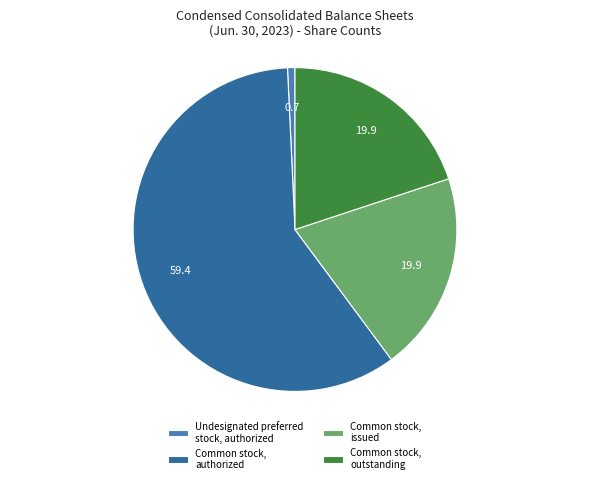

Is it true that Common stock, outstanding is 20% of the pie?

True